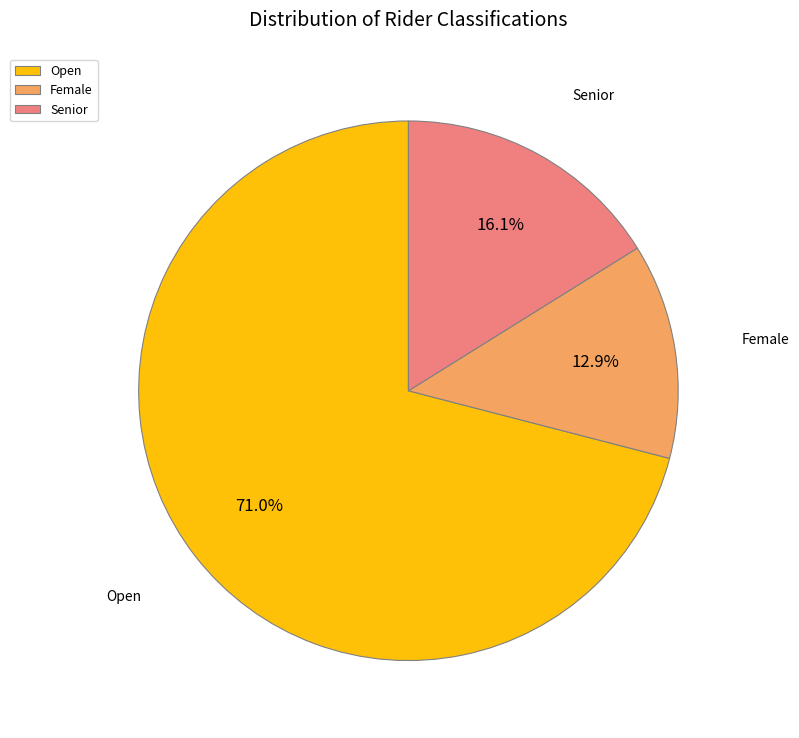

Is it true that Female is 22% of the pie?

False